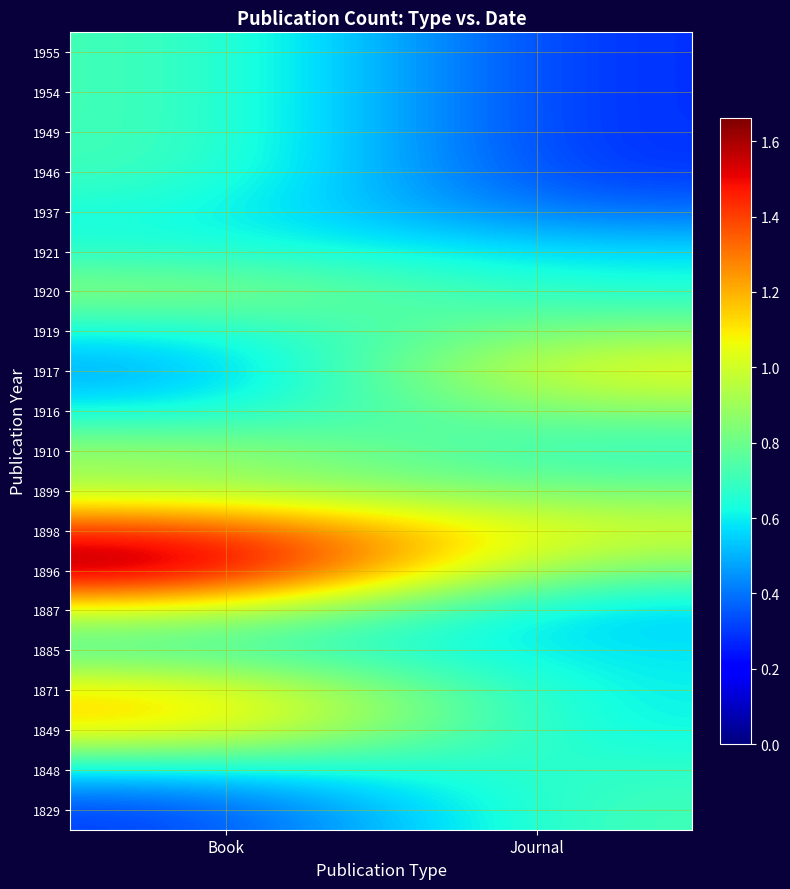

How many series are shown in this chart?

20